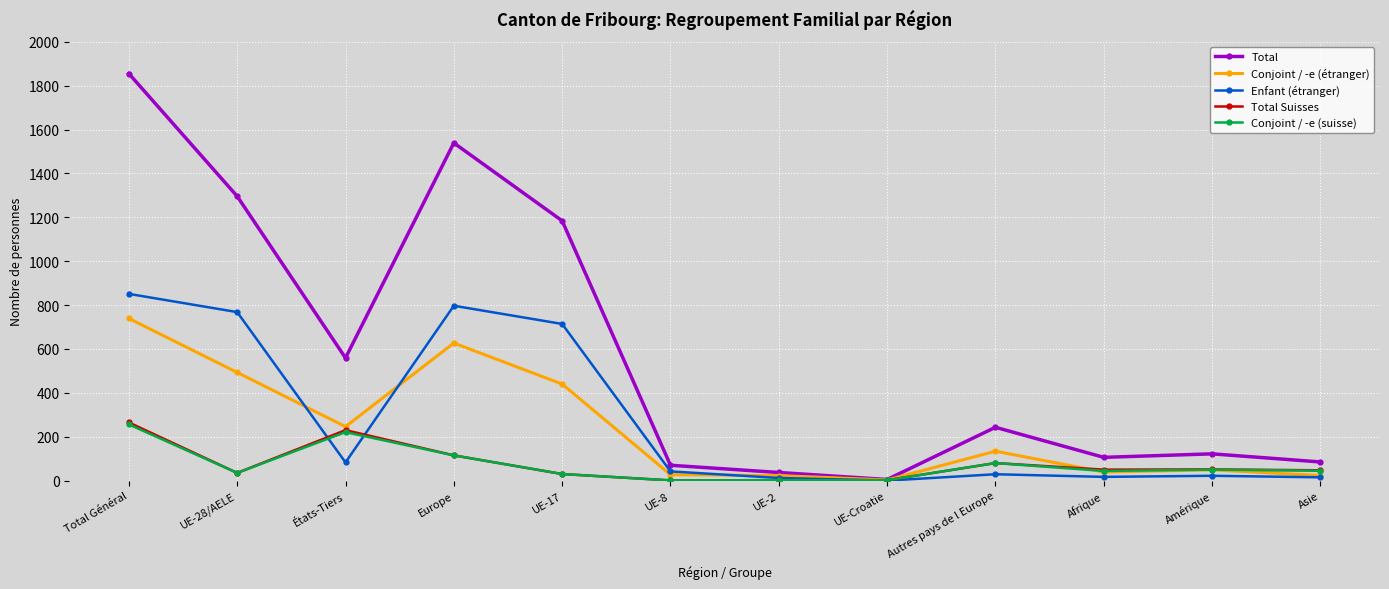

The Total series shows 2721 at Total Général. True or false?

False